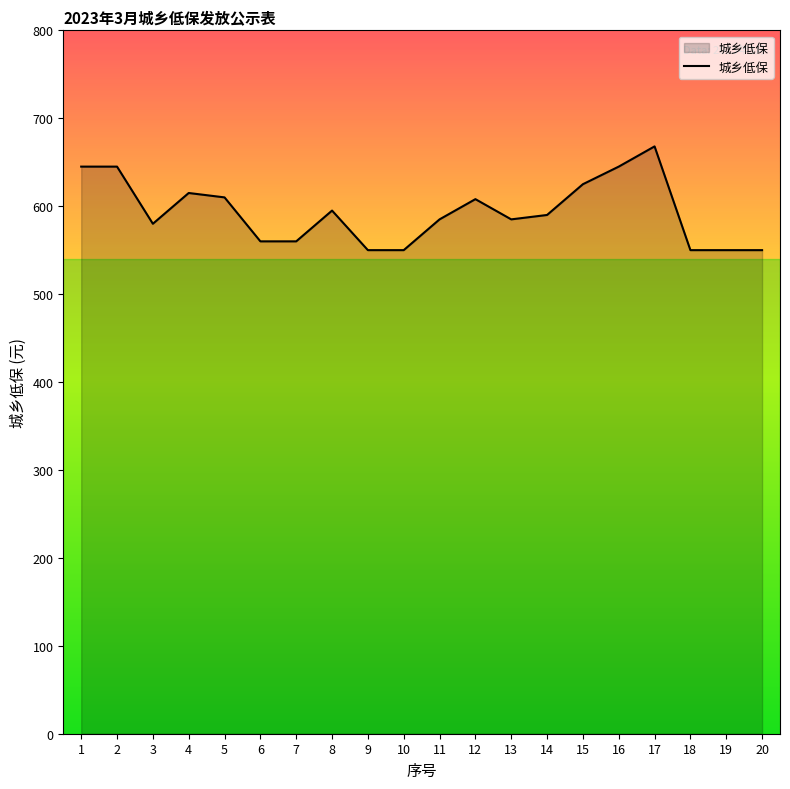

Where is the first local minimum?

3